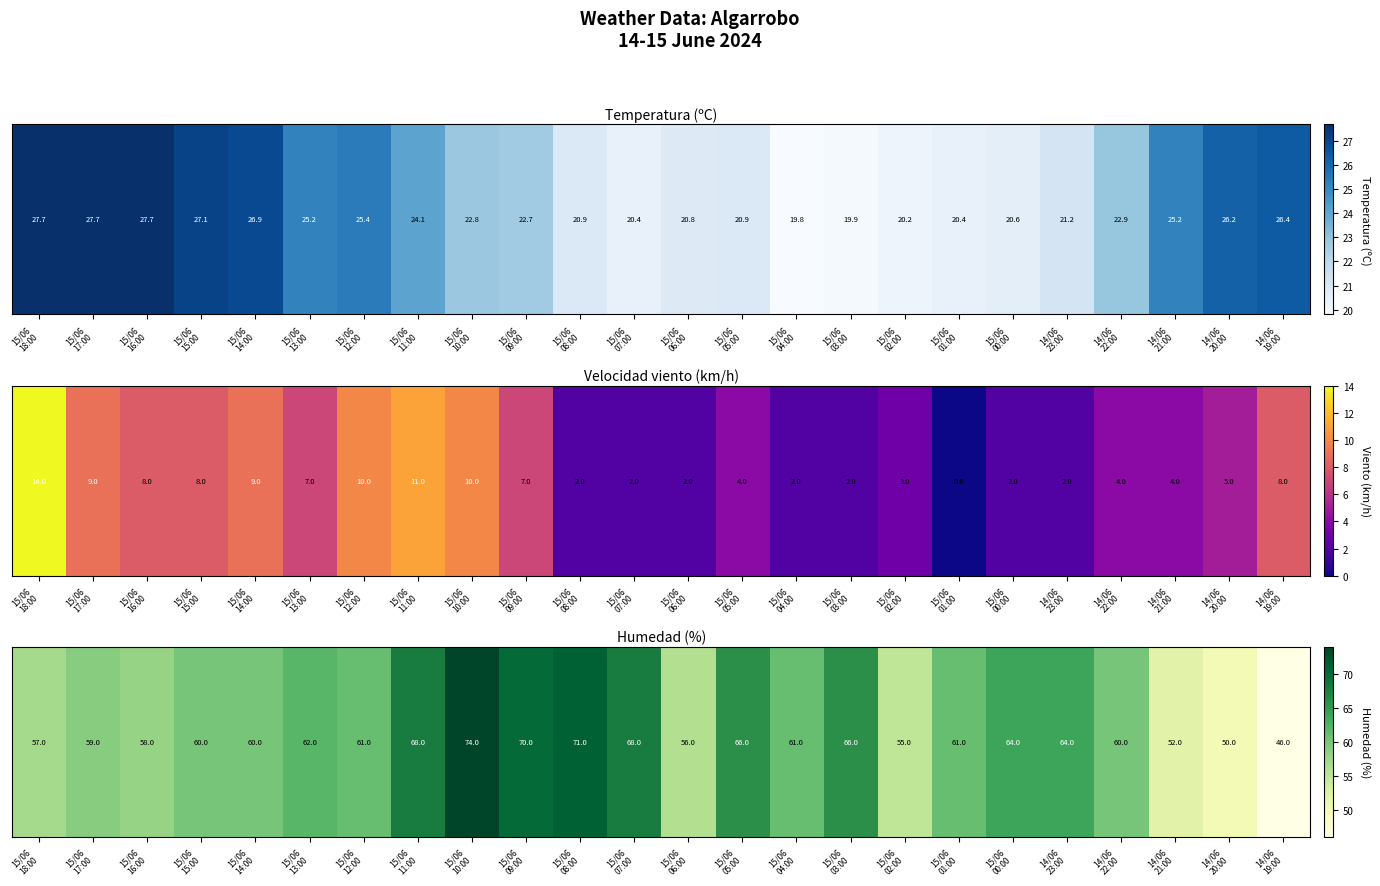

What is the greatest value displayed?

74